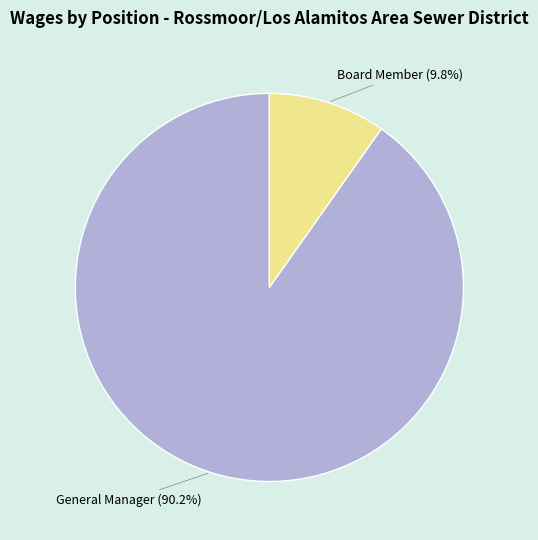

Approximately how many times larger is the value at General Manager compared to Board Member?

9.2